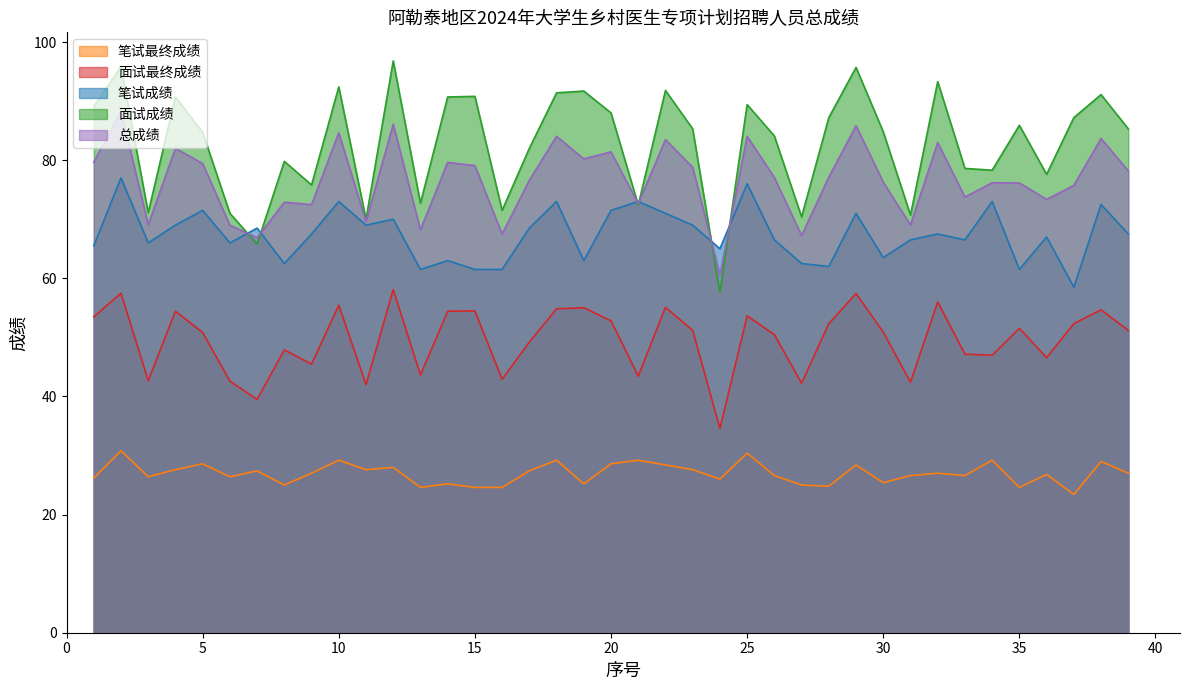

List the labels in order of 笔试成绩 value, smallest first.

37, 13, 15, 16, 35, 28, 8, 27, 14, 19, 30, 24, 1, 3, 6, 26, 31, 33, 36, 9, 32, 39, 7, 17, 4, 11, 23, 12, 22, 29, 5, 20, 38, 10, 18, 21, 34, 25, 2